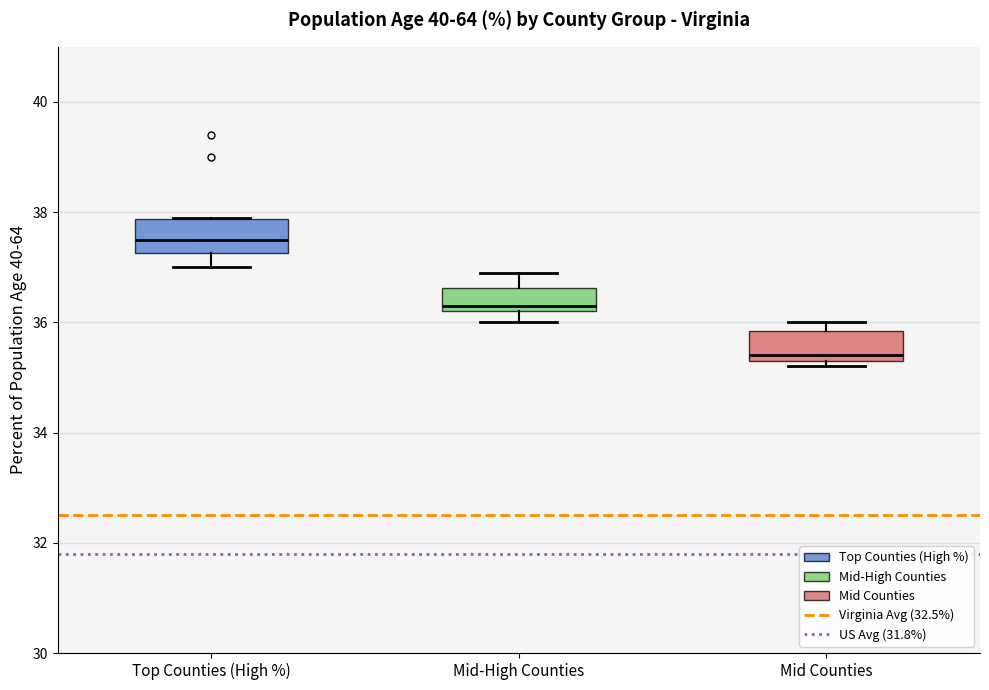

Reading left to right, read every box against the y-axis: the position of its median line, the range the box covers, and the ends of its whiskers. The values are not printed on the chart, so give them approximately, as read against the axis.

Top Counties (High %): median 37.6, box 37.2 to 37.8, whiskers 37.0 to 38.0
Mid-High Counties: median 36.4, box 36.2 to 36.6, whiskers 36.0 to 37.0
Mid Counties: median 35.4 (just above the box's lower edge), box 35.4 to 35.8, whiskers 35.2 to 36.0